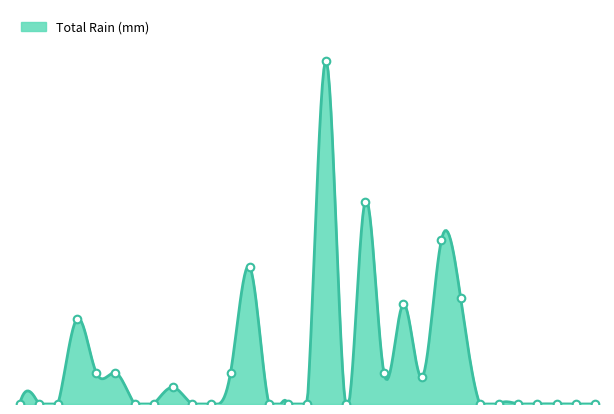

Between 1964-05-18 and 1964-05-17, which is larger?

1964-05-17